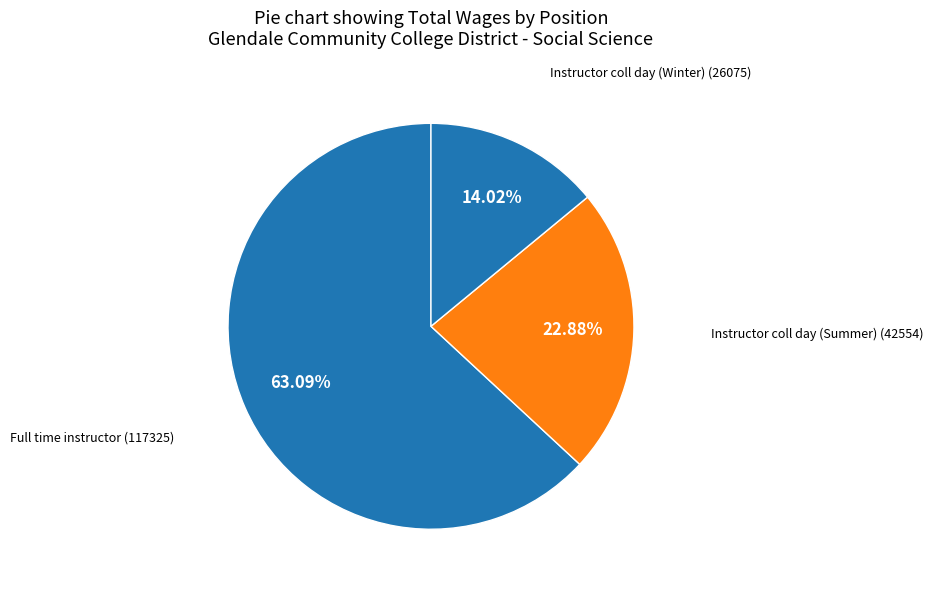

Rank the categories by value from highest to lowest.

Full time instructor, Instructor coll day (Summer), Instructor coll day (Winter)